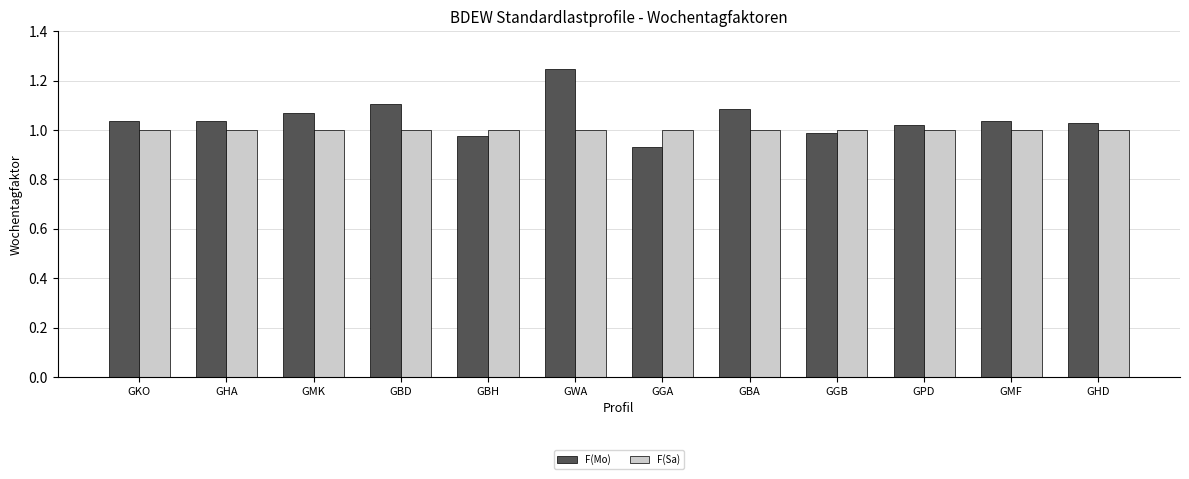

What is the label of the 11th bar from the right?

GHA